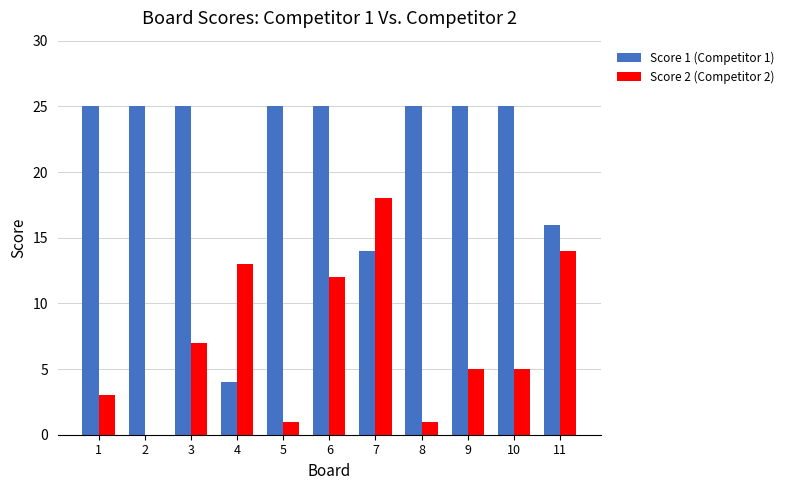

The value of Score 1 (Competitor 1) at 4 is 4. True or false?

True